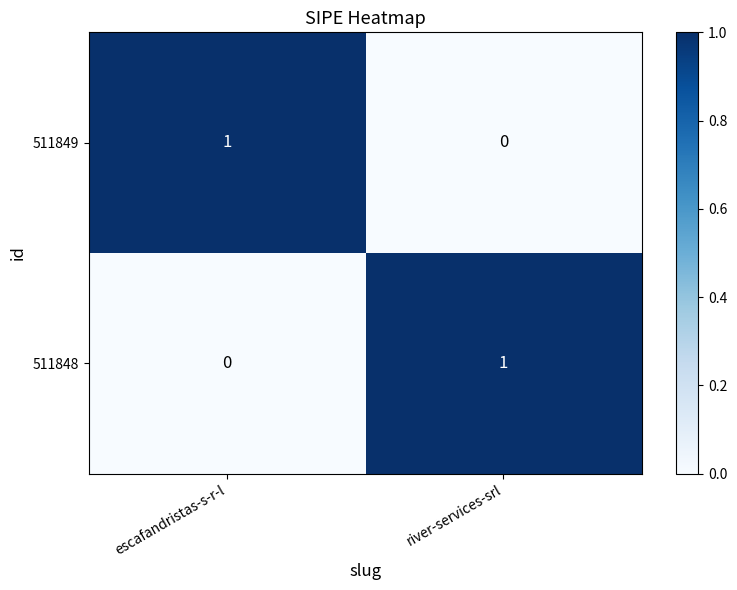

True or false: 511848 has a value of 0 at escafandristas-s-r-l.

True